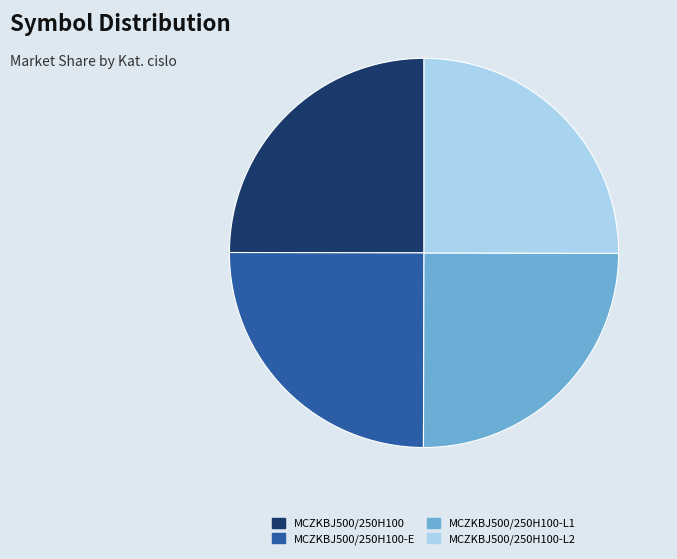

Approximately how many times larger is the value at MCZKBJ500/250H100-E compared to MCZKBJ500/250H100-L1?

1.0